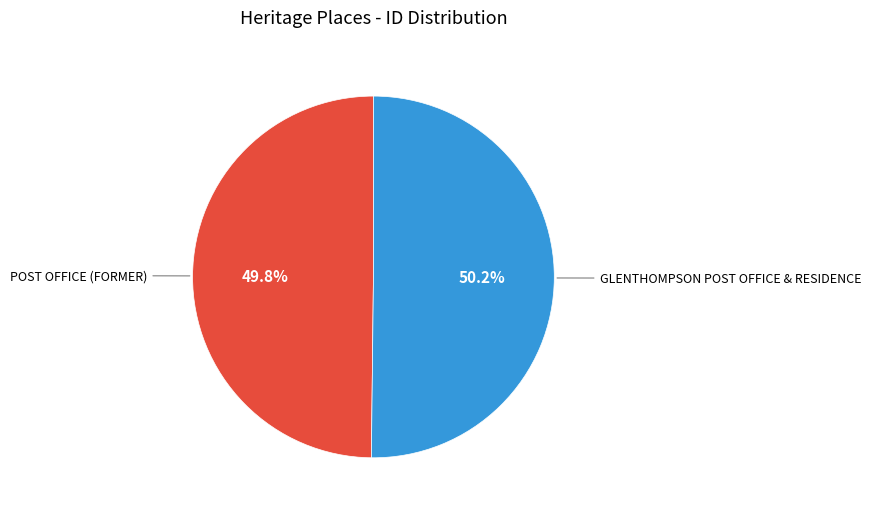

What portion of the pie excludes POST OFFICE (FORMER)?

50.2%